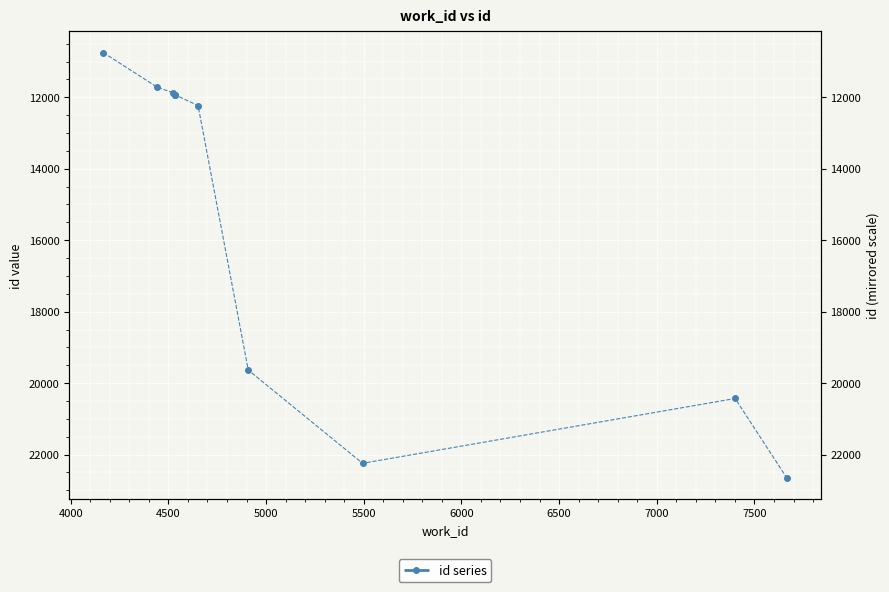

Is it true that the value at 7000 is 10534?

False